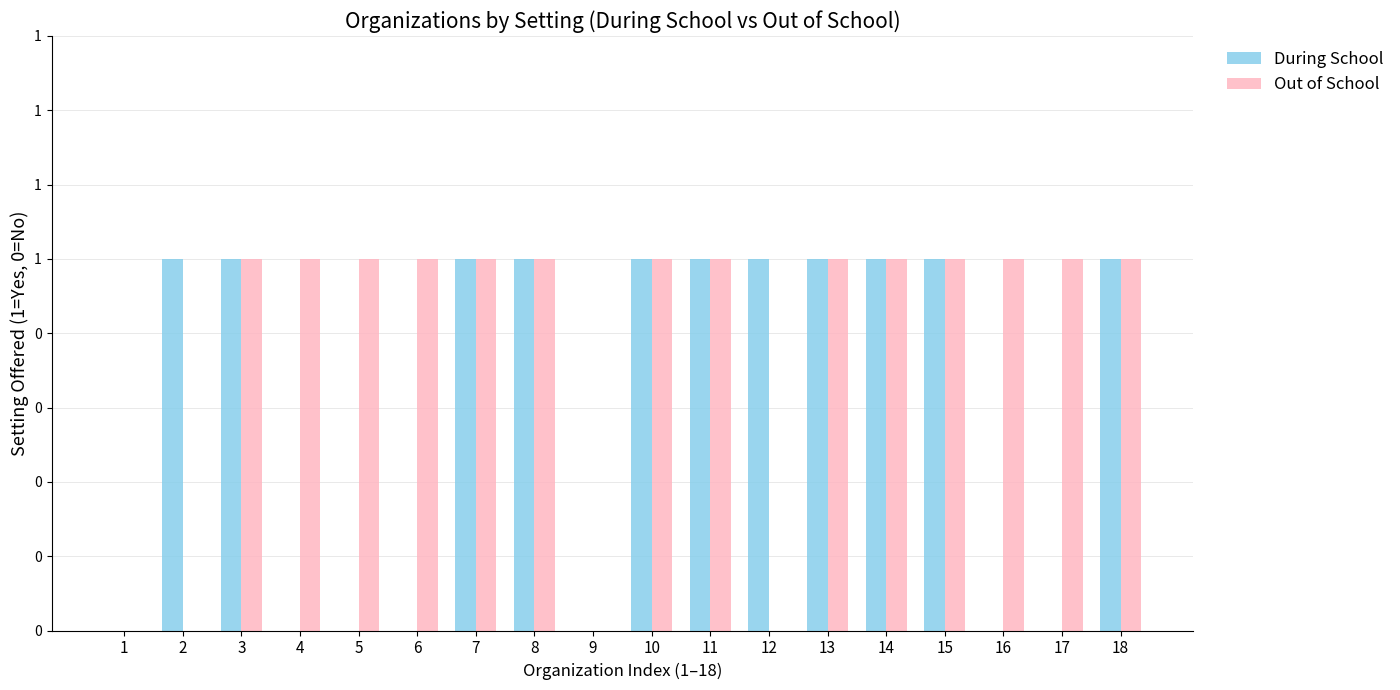

Is it true that Out of School equals 0 at 12?

True